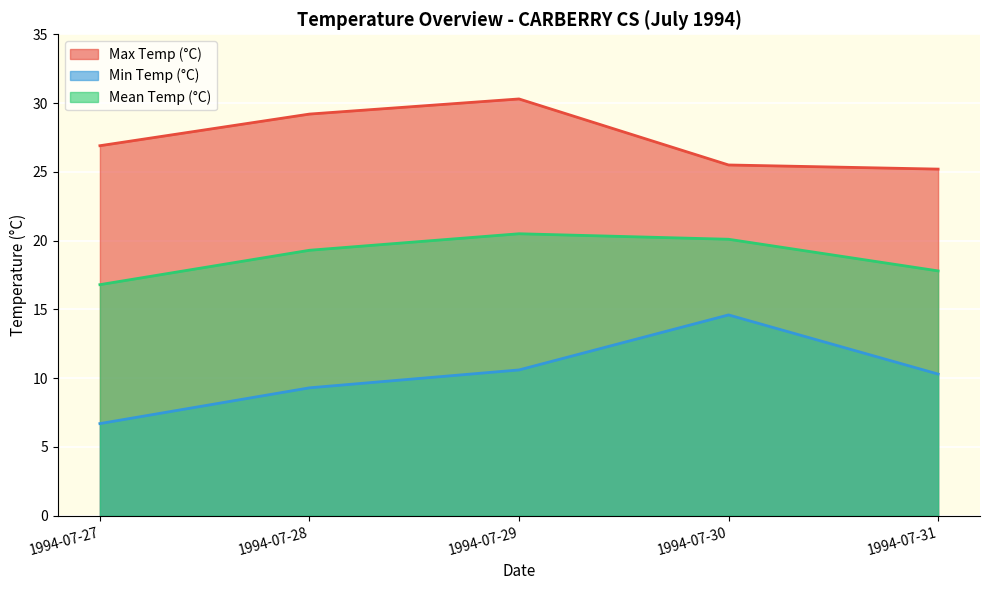

What is the average value of the Mean Temp (°C) series?

18.9